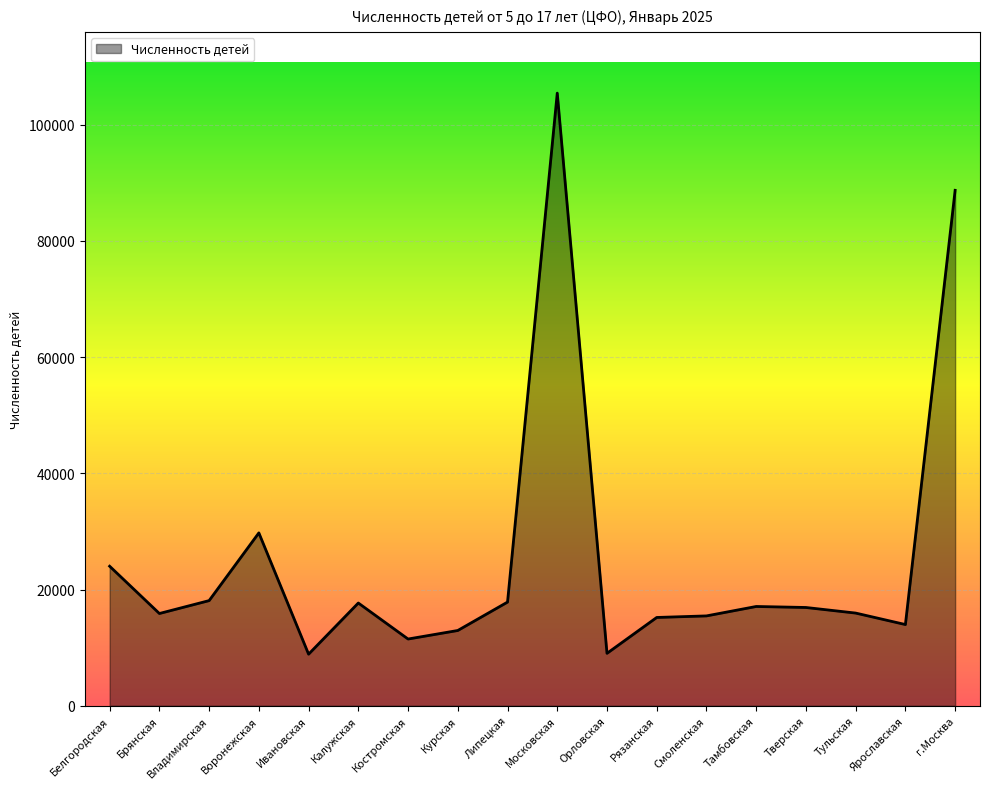

What is the change in value from Воронежская to Рязанская?

-14554